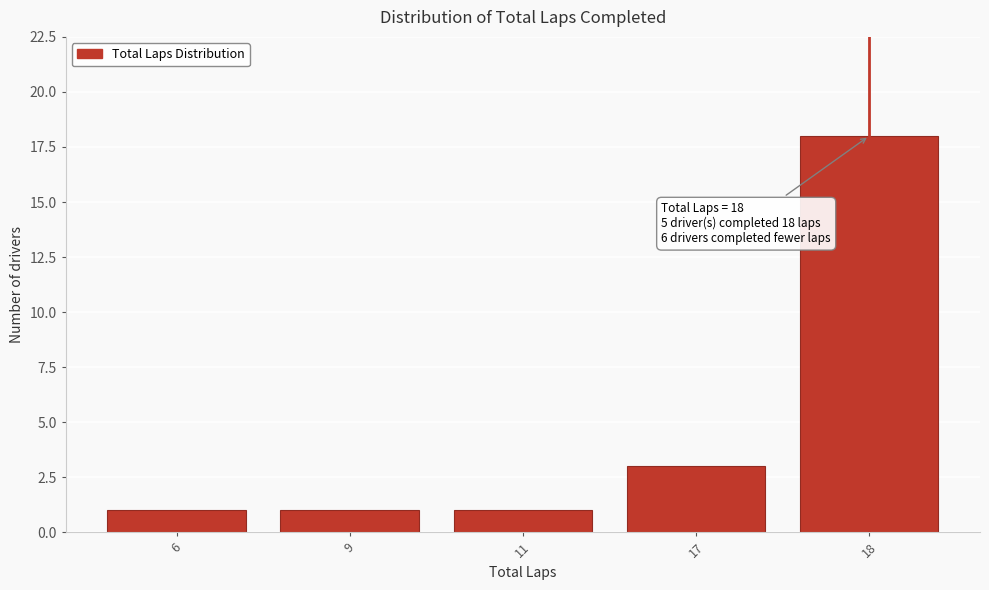

Reading right to left, list all the values displayed in this chart.

18	3	1	1	1